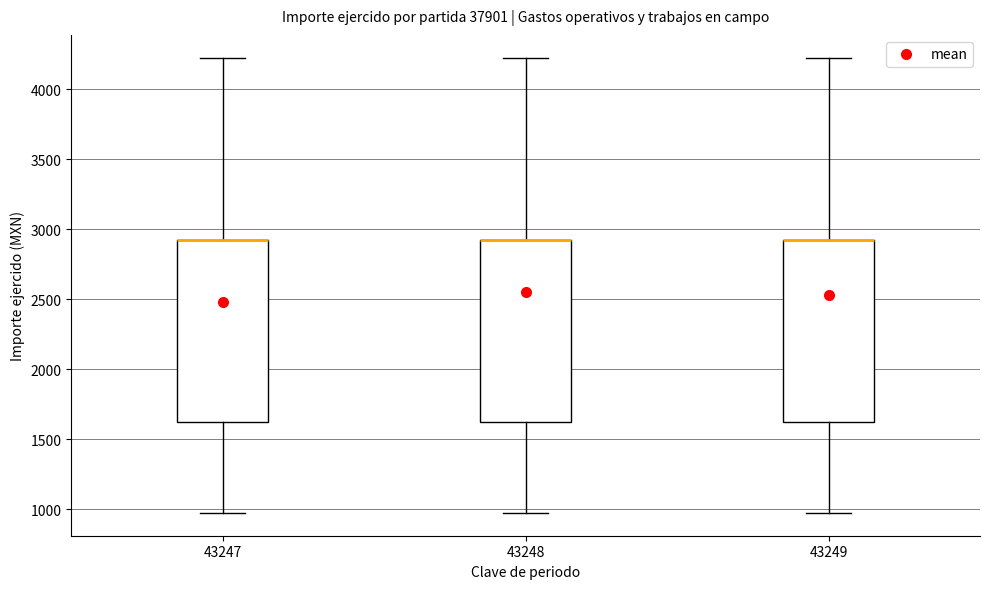

Reading left to right, transcribe this box plot: for each box, give where its median line is, the range the box spans, and where its two whiskers end, as read against the y-axis. The values are not printed on the chart, so give them approximately, as read against the axis.

43247: median 2950 (drawn on the box's upper edge), box 1650 to 2950, whiskers 1000 to 4250
43248: median 2950 (drawn on the box's upper edge), box 1650 to 2950, whiskers 1000 to 4250
43249: median 2950 (drawn on the box's upper edge), box 1650 to 2950, whiskers 1000 to 4250